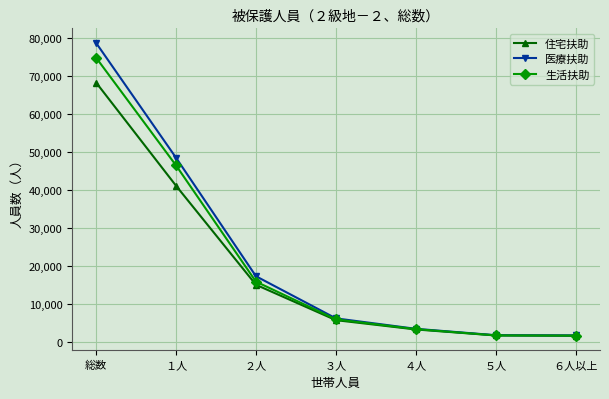

The value of 医療扶助 at ２人 is 17250. True or false?

True